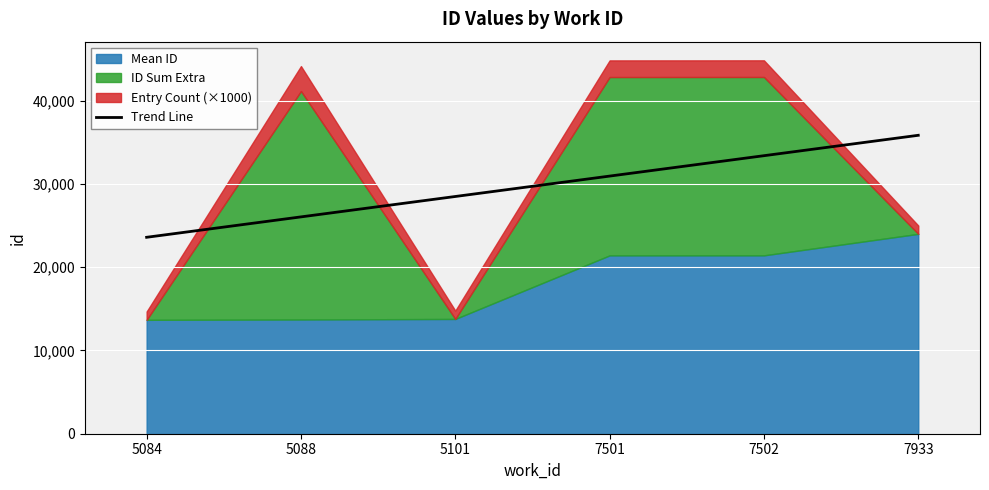

True or false: the data shows 30938.3 at 7501.

True